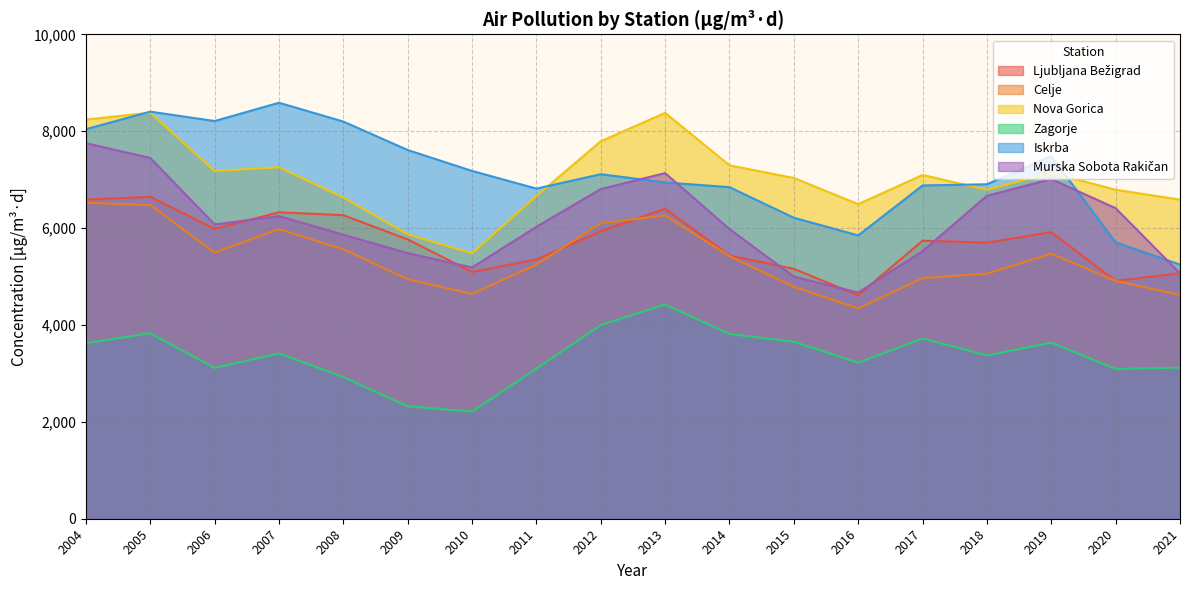

What is the difference between the highest and lowest values at 2010?

4968.0